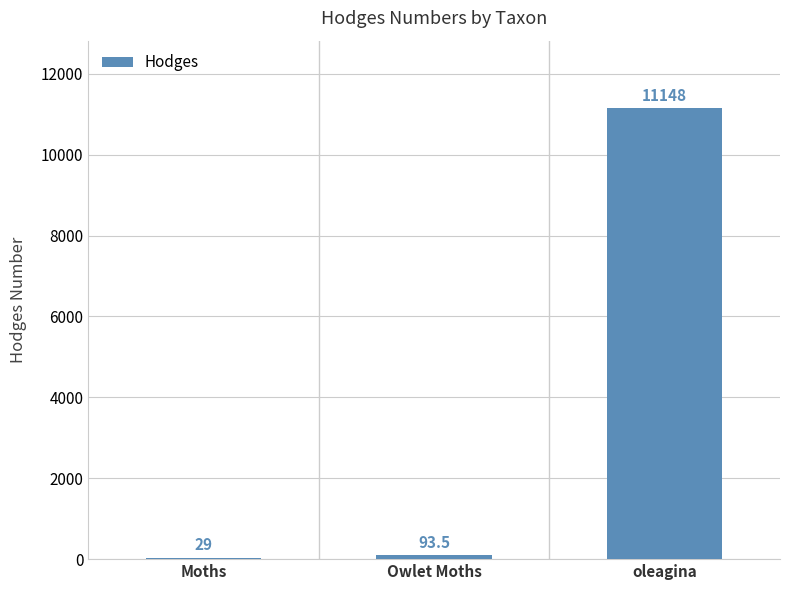

Where is the data nearest to the value 5588?

Owlet Moths